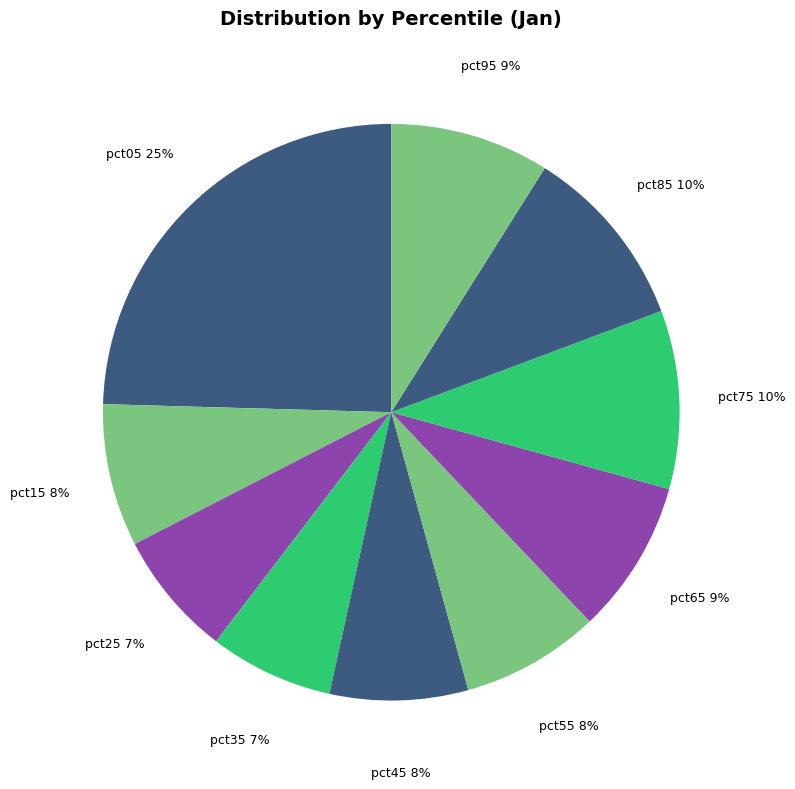

Which has a higher value, pct55 or pct35?

pct55